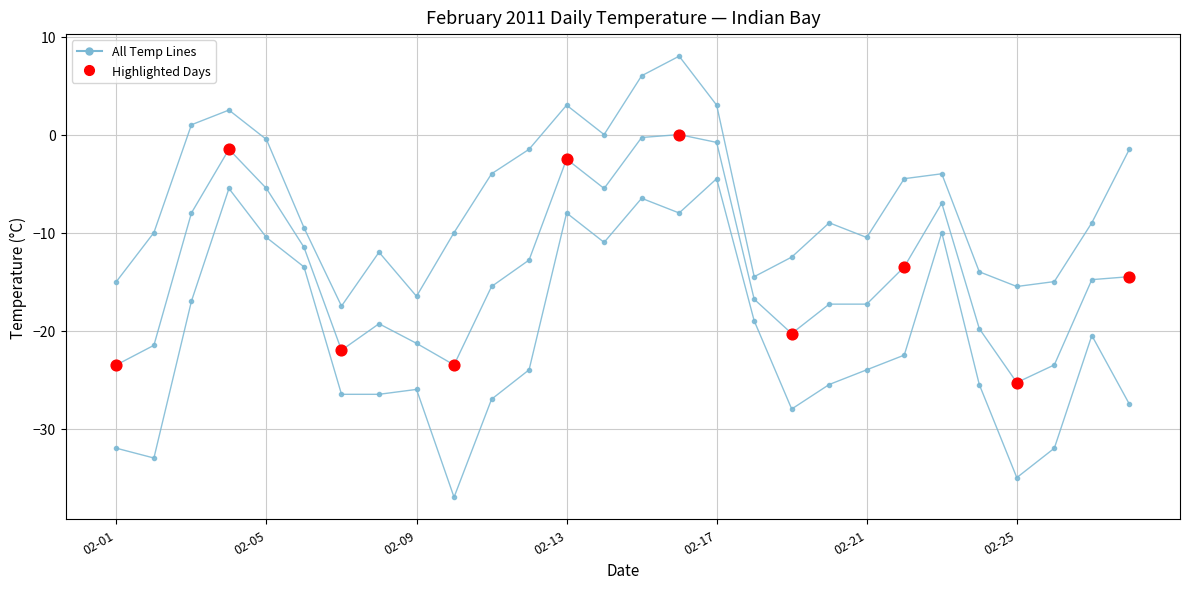

Count the number of categories in the chart.

28